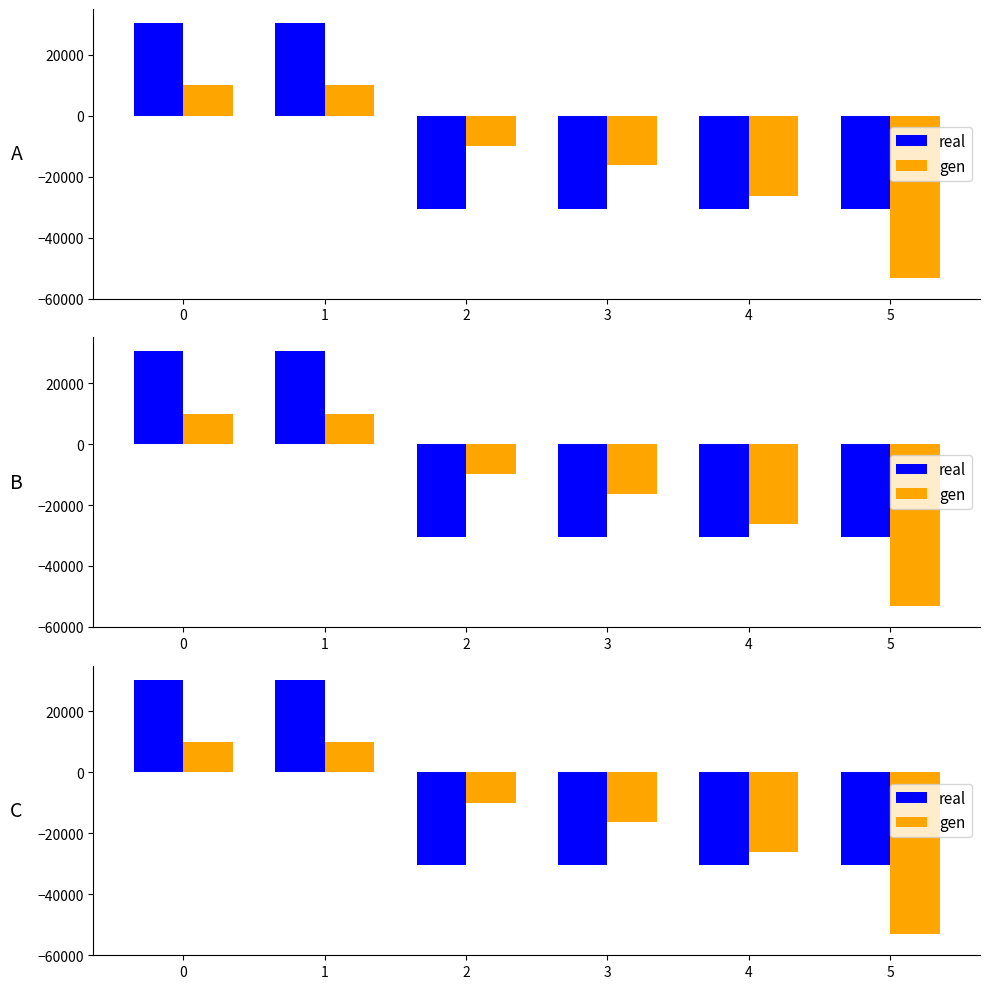

At which label is gen closest to -21561?

4